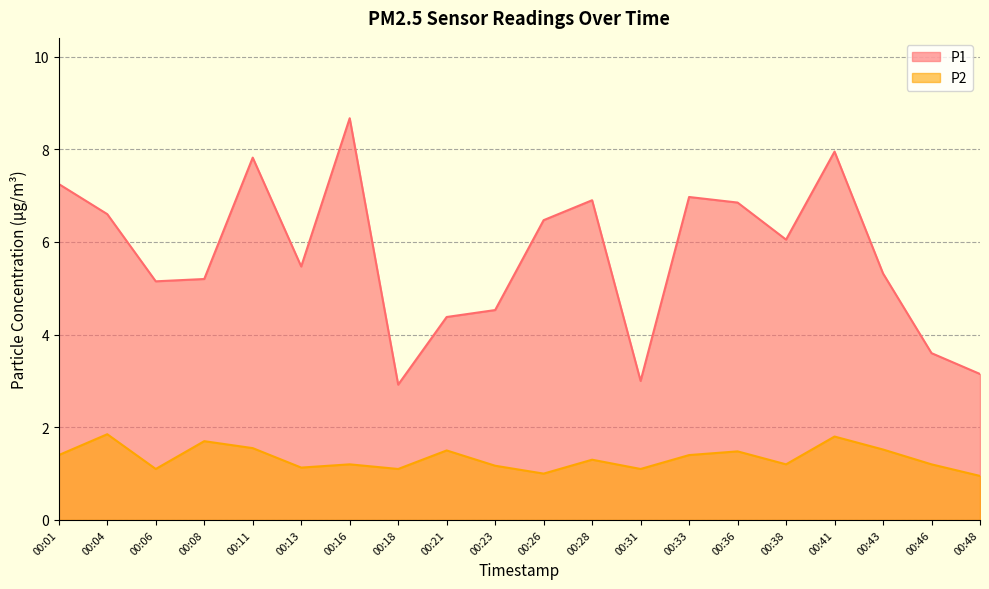

What is the sum of the P1 values at 00:01 and 00:41?

15.2